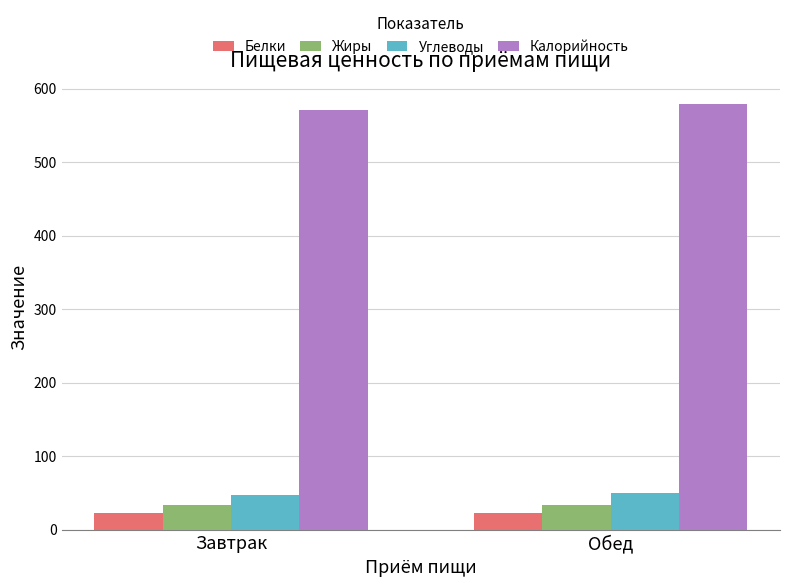

What is the value of the Белки bar at the 1st from the left?

23.0